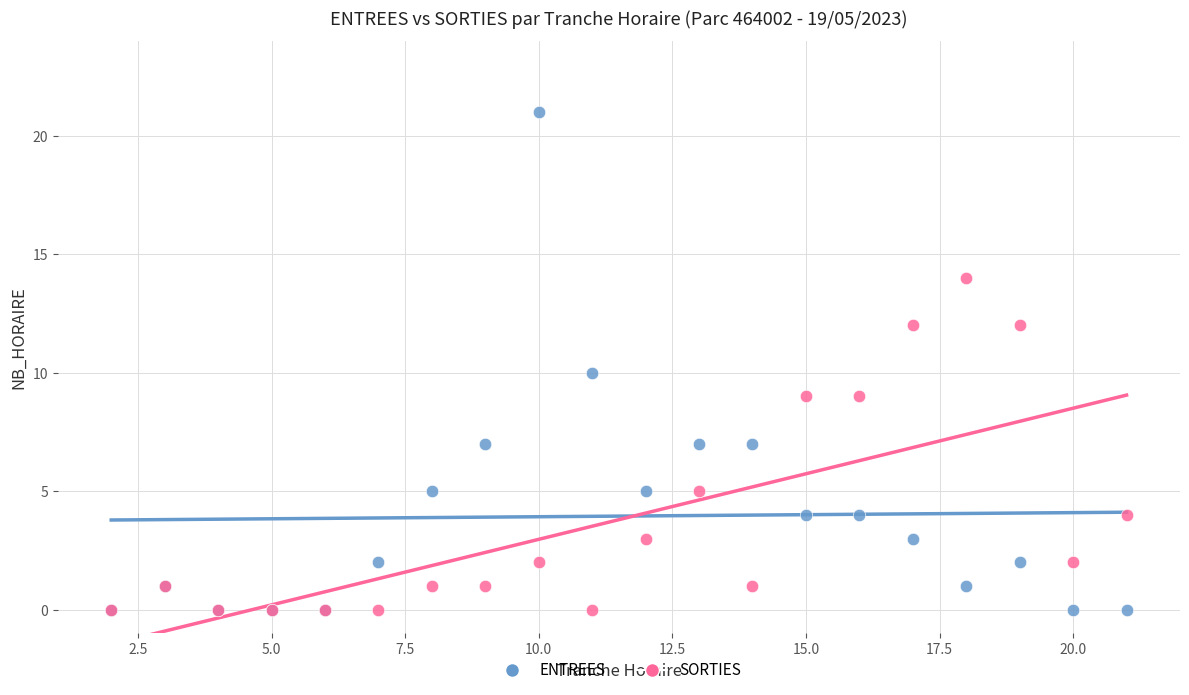

What are all the series names shown in the legend?

ENTREES, SORTIES